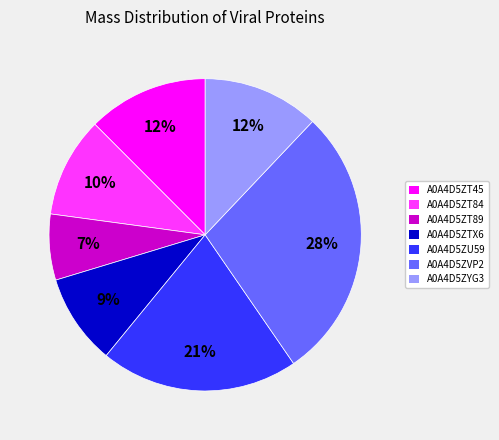

Combined, do A0A4D5ZT89 and A0A4D5ZT45 account for over 50%?

No